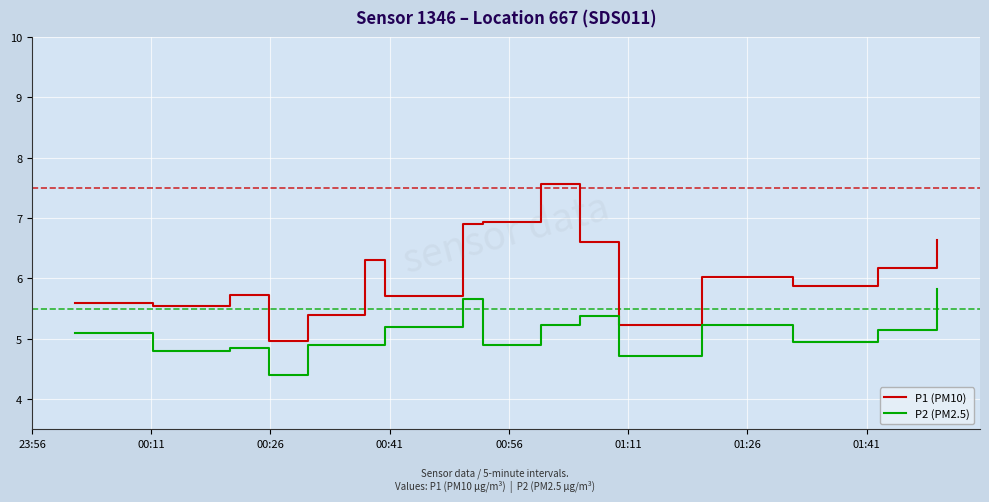

Does the chart have visible grid lines?

Yes